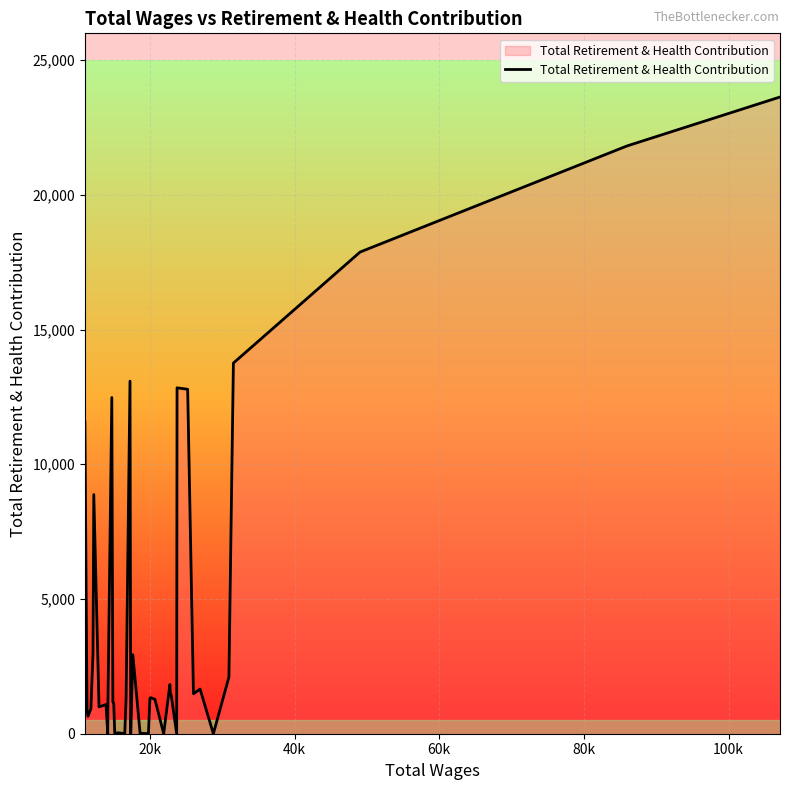

What is the maximum value shown in the chart?

23632